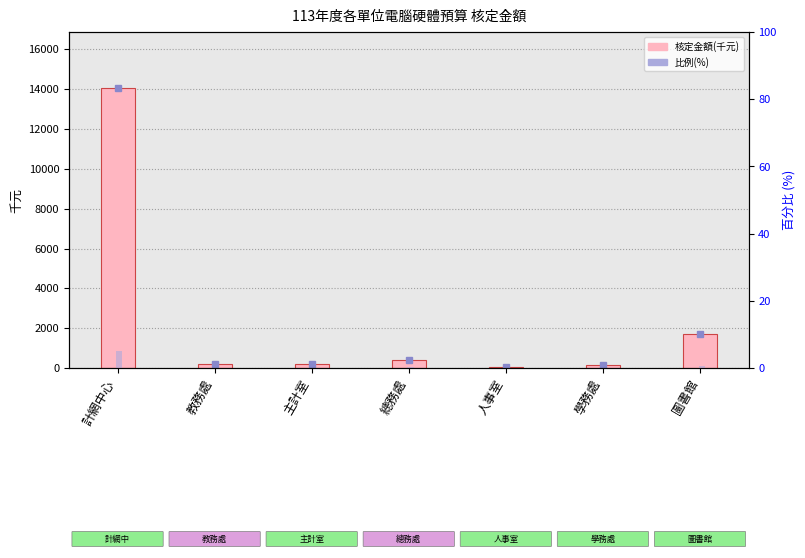

Where is 核定金額(千元) nearest to the value 7045?

圖書館